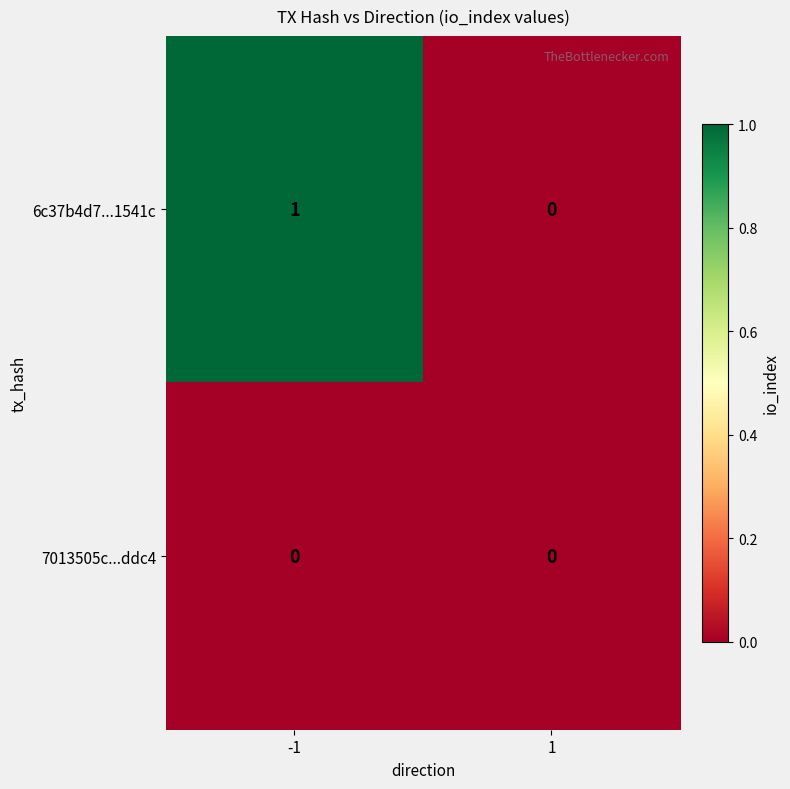

Is it true that 6c37b4d7...1541c equals 1 at -1?

True